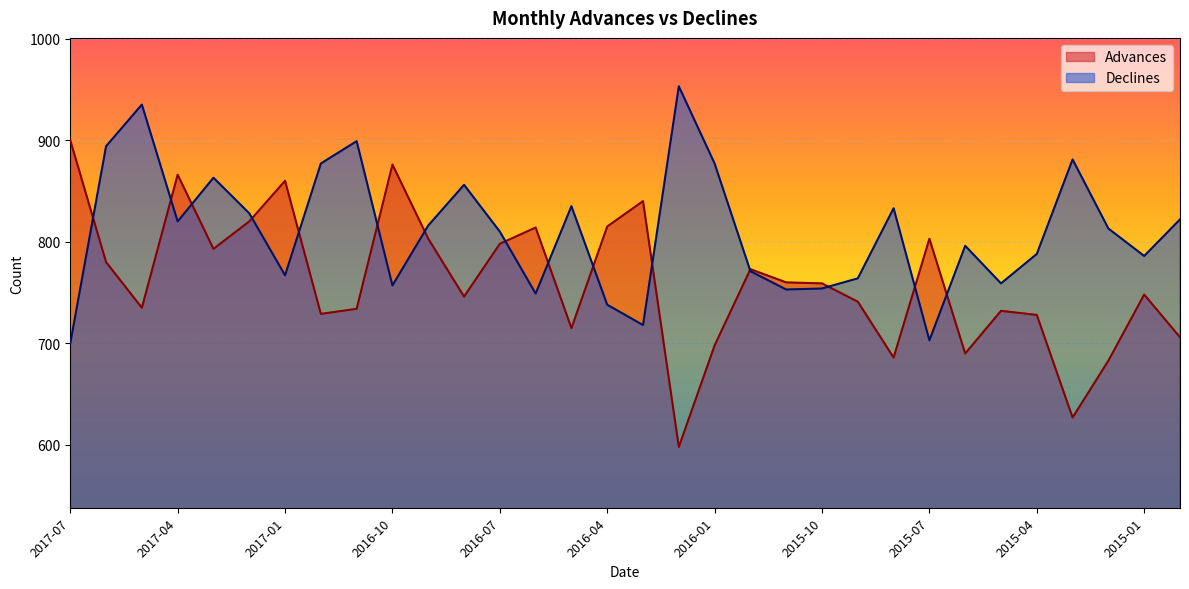

How many values in the Advances series exceed 759?

15